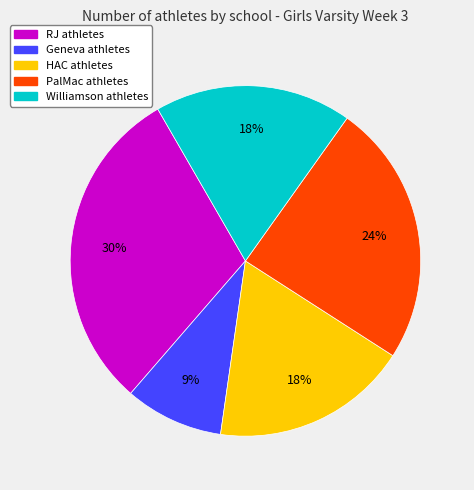

Combined, do Geneva and RJ account for over 50%?

No